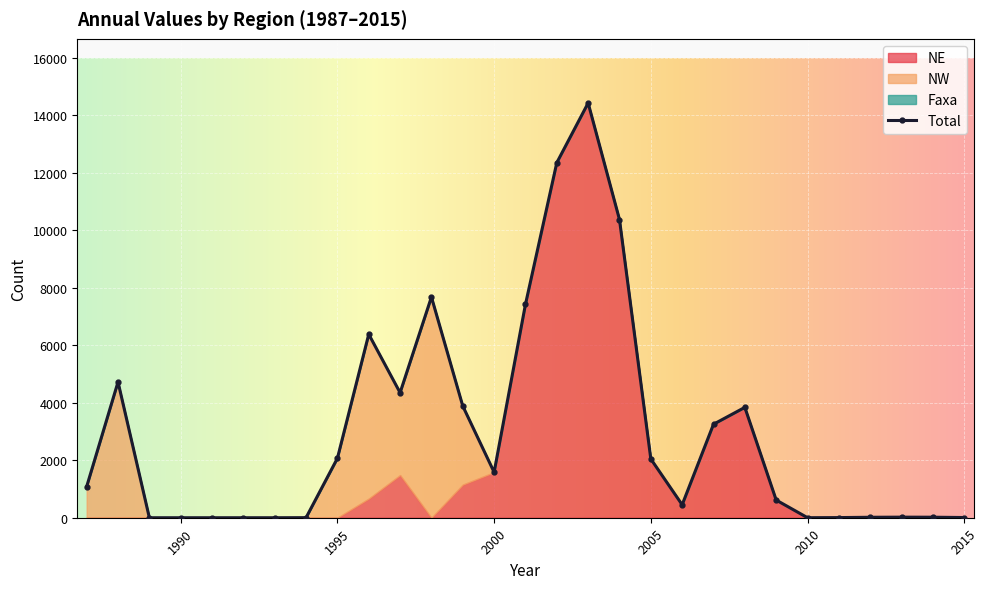

What is the difference between the second highest and minimum values in the NW series?

5720